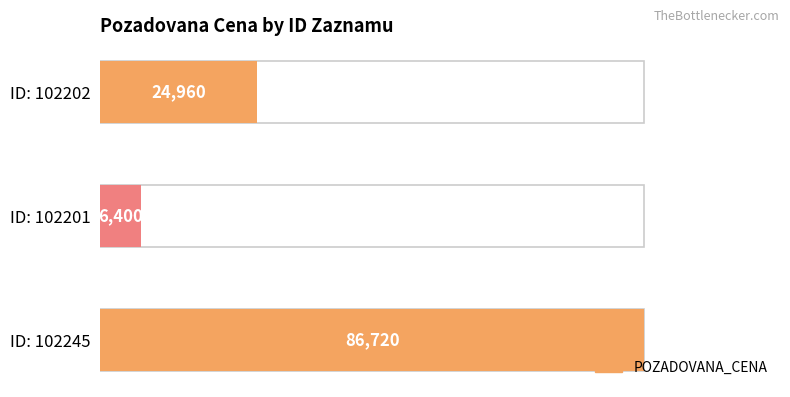

What is the change in value from 102245 to 102201?

-80320